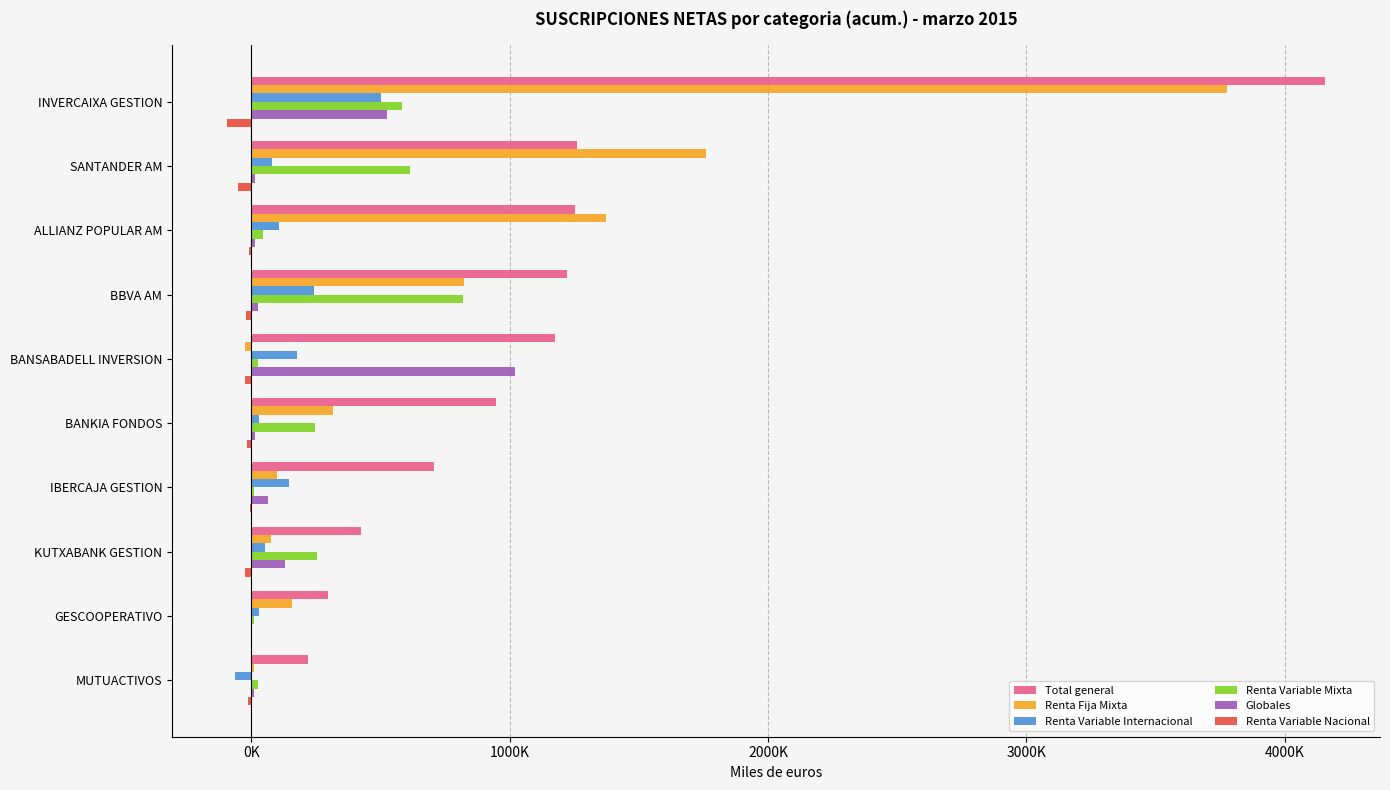

What are all the series names shown in the legend?

Total general, Renta Fija Mixta, Renta Variable Internacional, Renta Variable Mixta, Globales, Renta Variable Nacional